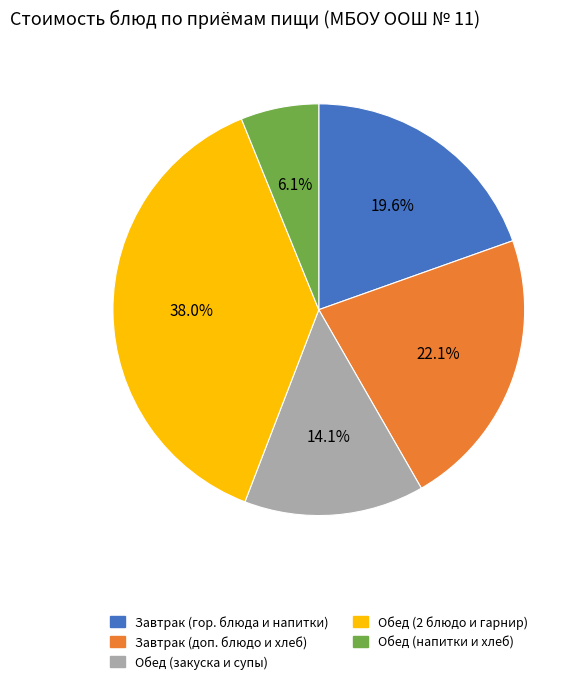

Is there a majority slice in this chart?

No